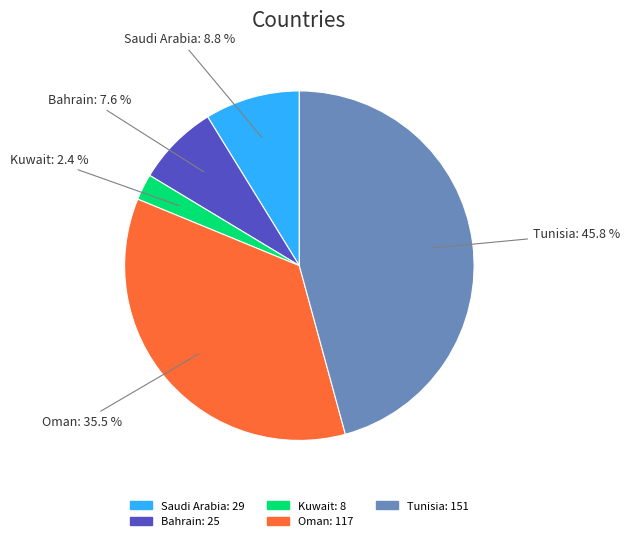

Is it true that Bahrain is 8% of the pie?

True